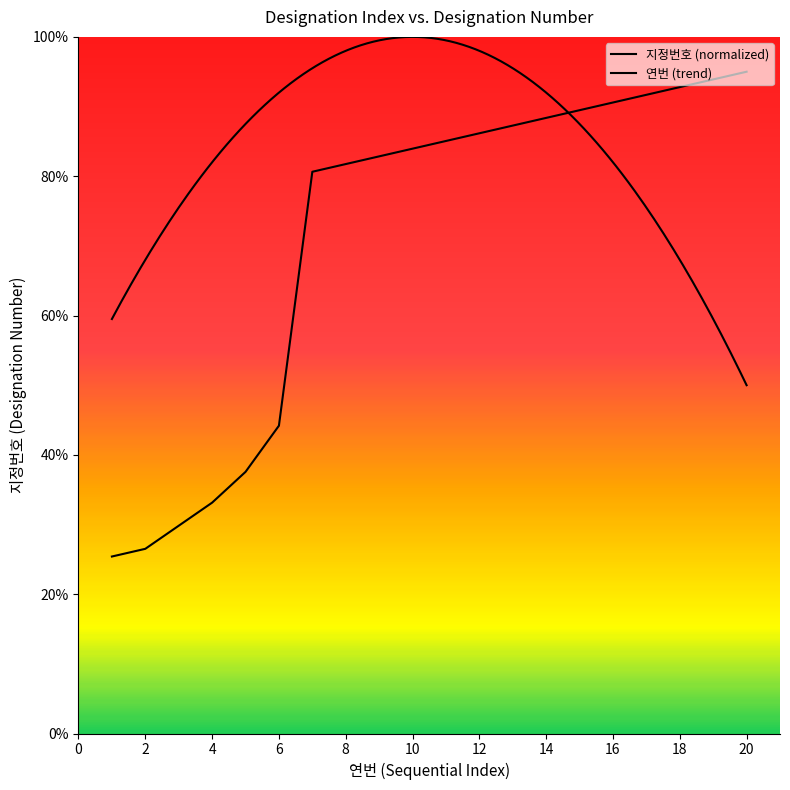

The chart shows a value of 32.5 at 8. True or false?

False